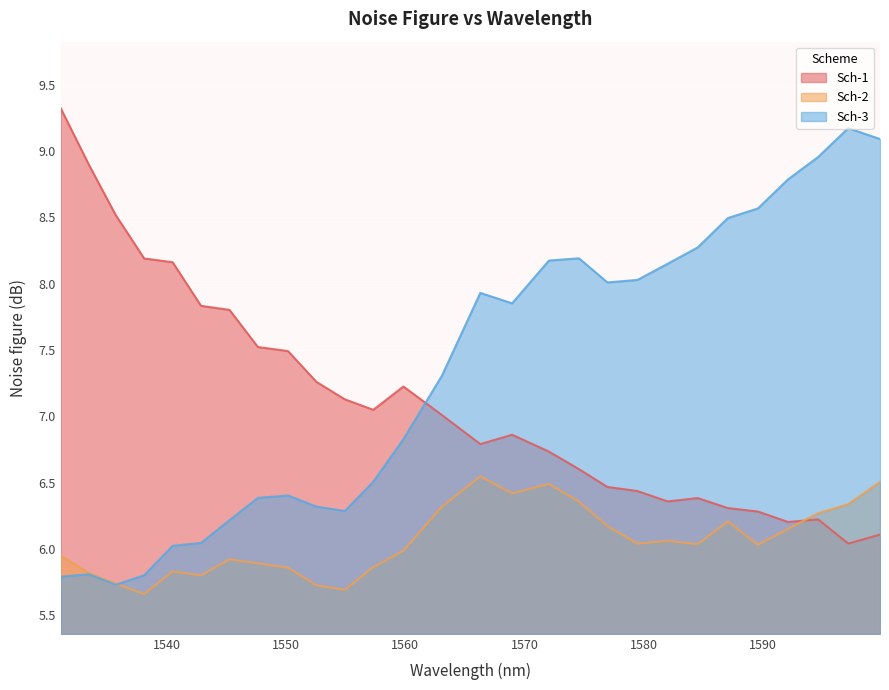

Between 1559.84 and 1592.072, which is larger?

1559.84